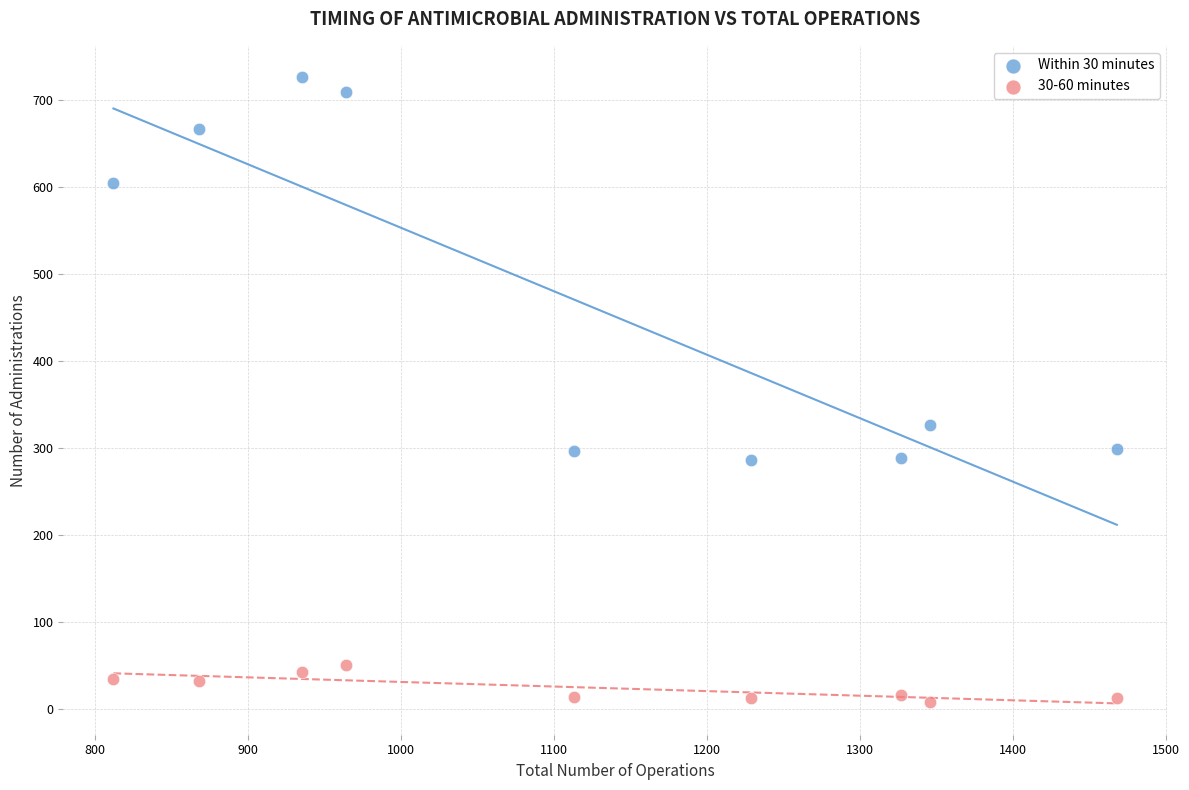

Which series reaches the minimum Y coordinate?

30-60 minutes